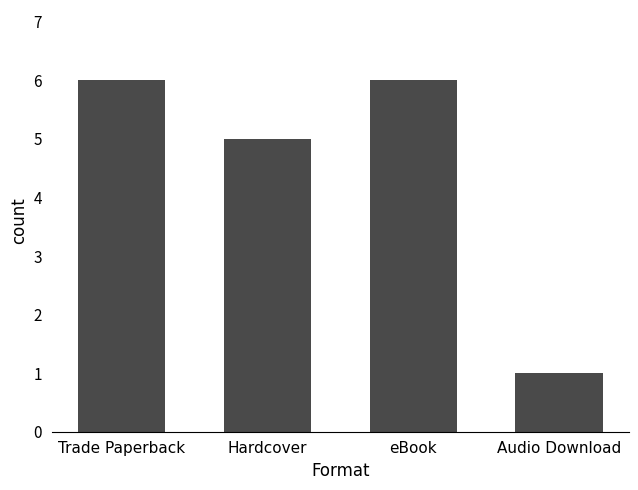

What is the value of the 1st bar from the left?

6